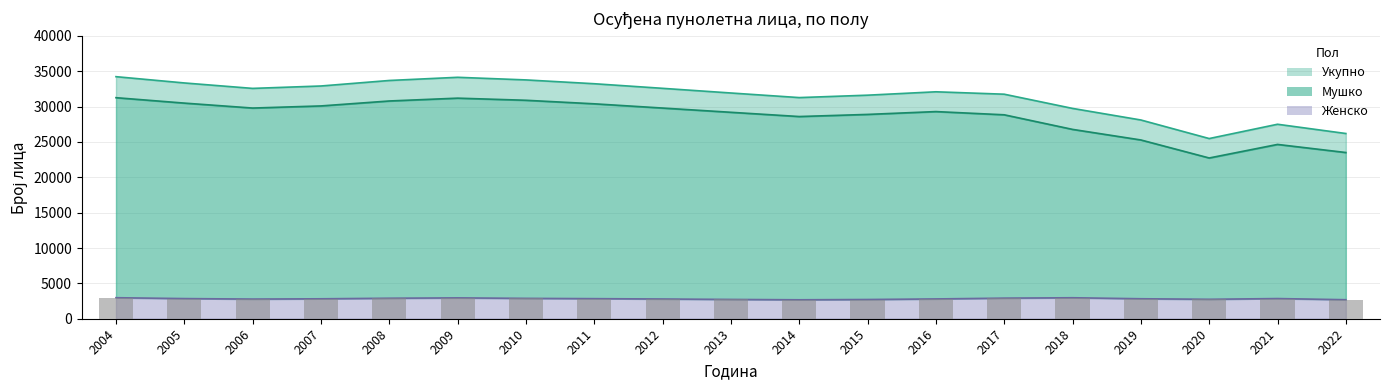

True or false: Женско has a value of 977 at 2016.

False